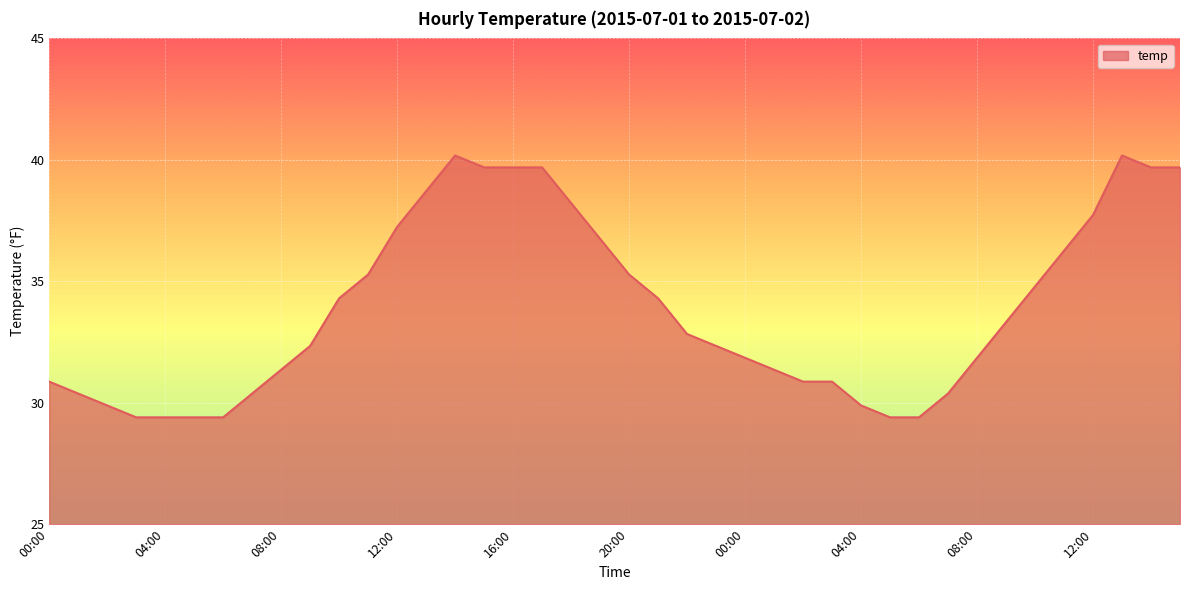

What is the greatest value displayed?

40.2